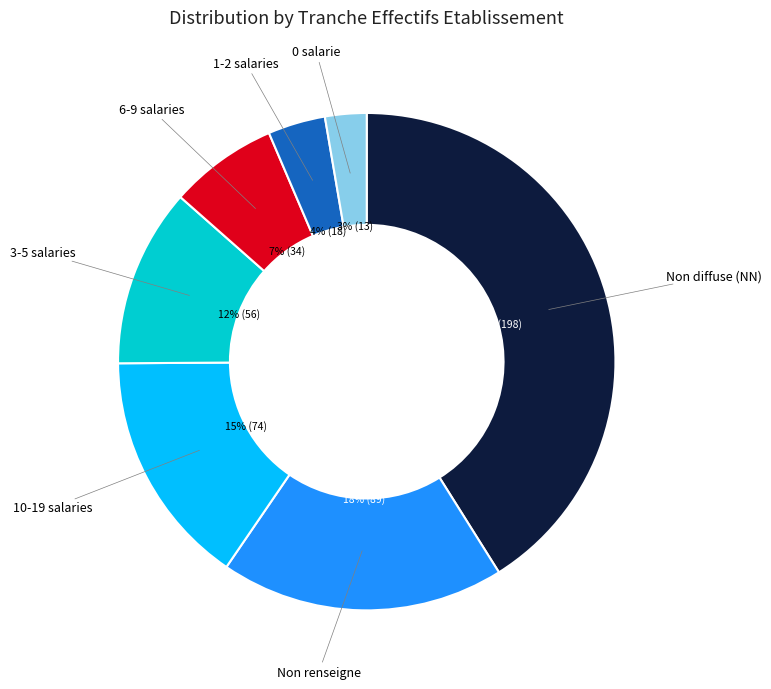

Does any single category account for the majority?

No